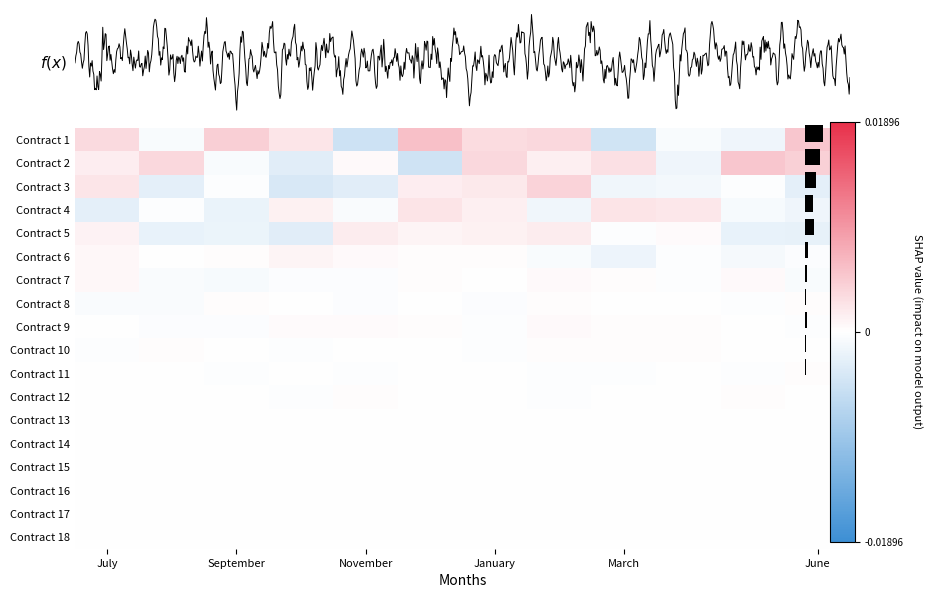

The Contract 16 series shows 0.0 at March. True or false?

False